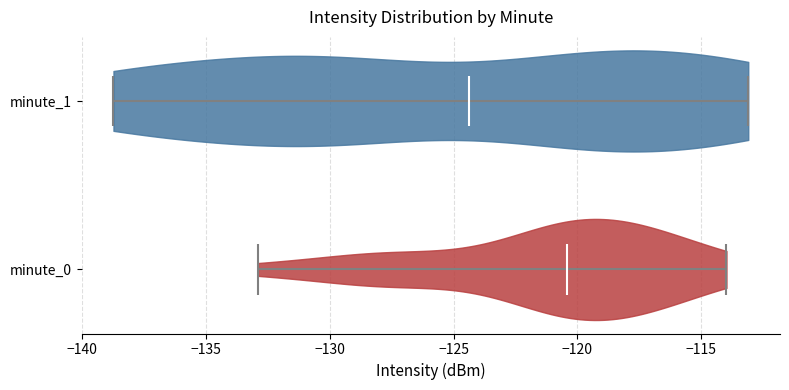

Reading bottom to top, read every violin against the x-axis: where its median line is, and the lowest and highest points it reaches. The values are not printed on the chart, so give them approximately, as read against the axis.

minute_0: median line -120.5, lowest point -133.0, highest point -114.0
minute_1: median line -124.5, lowest point -138.5, highest point -113.0